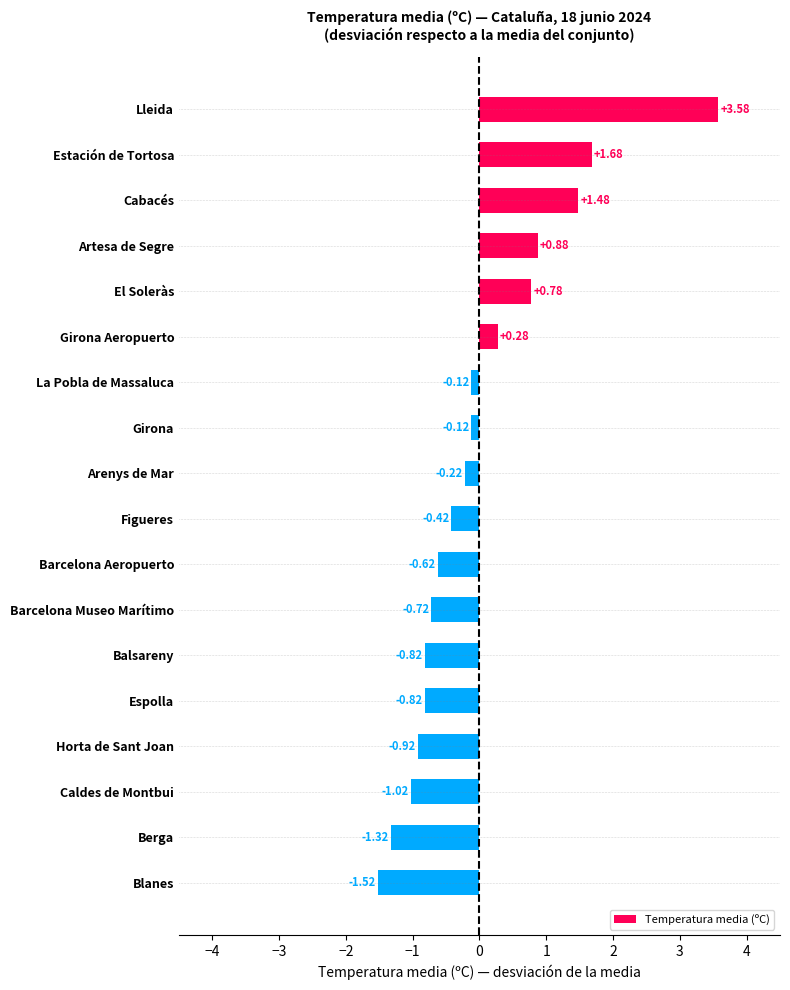

At which label is the value closest to 1?

Artesa de Segre